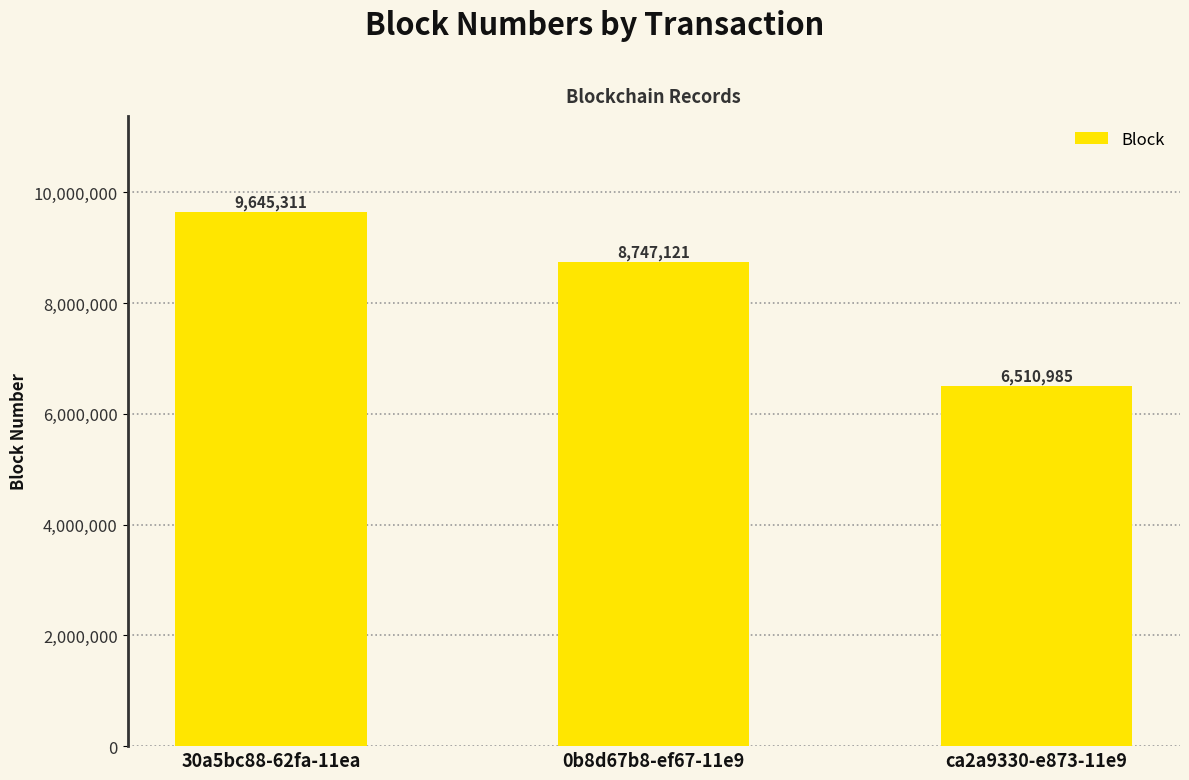

What value does the data have at ca2a9330-e873-11e9?

6510985